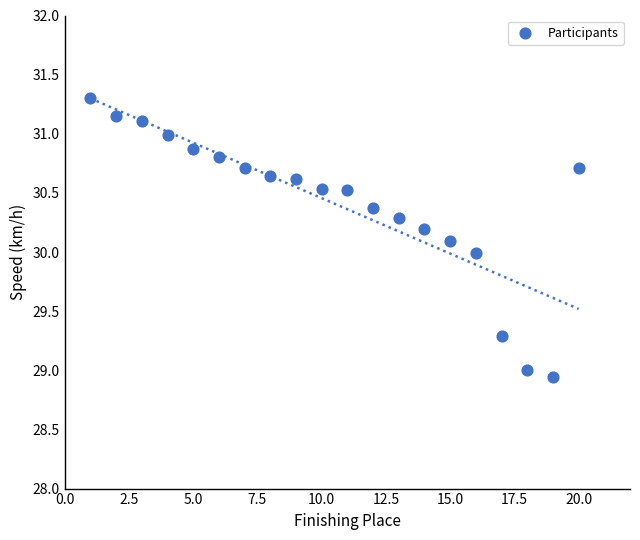

What is the range of X values (max minus min)?

19.0